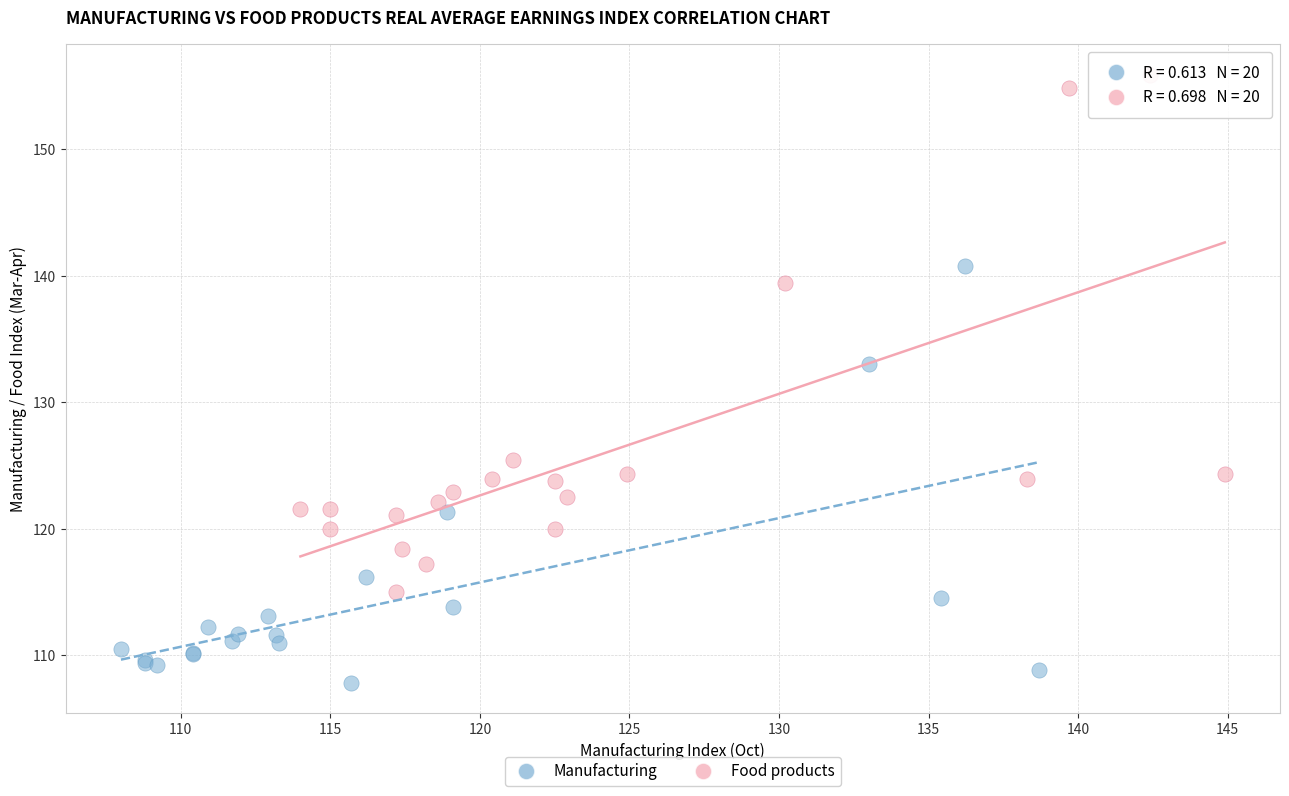

Which series reaches the minimum Y coordinate?

Manufacturing